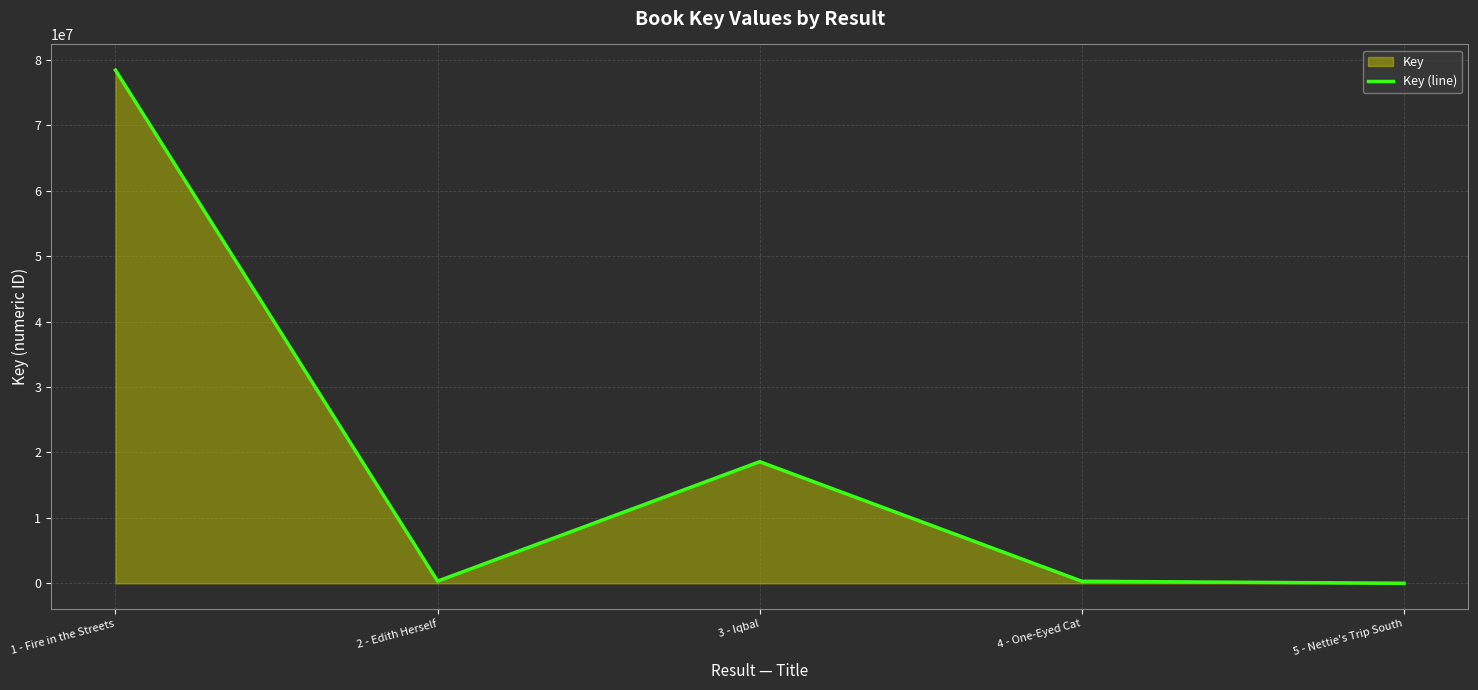

How many lines are shown in the chart?

1